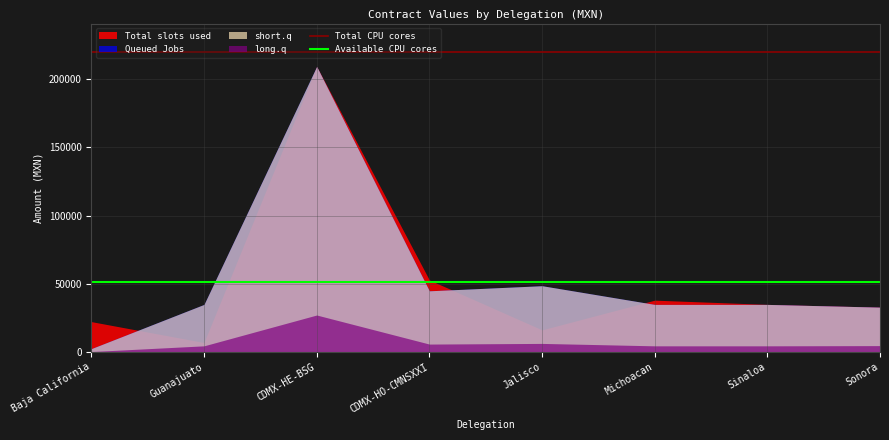

What position from the right is CDMX-HO-CMNSXXI?

5